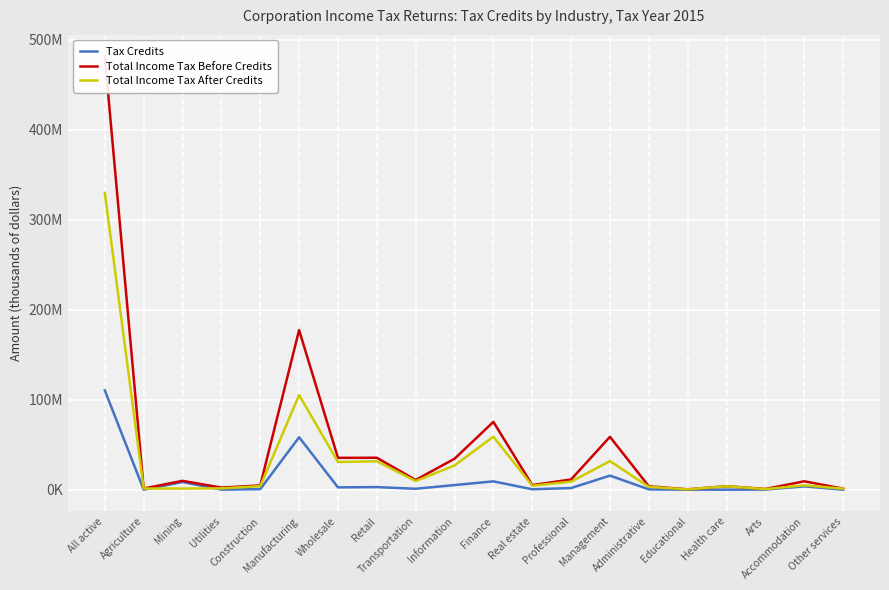

What are all the series names shown in the legend?

Tax Credits, Total Income Tax Before Credits, Total Income Tax After Credits